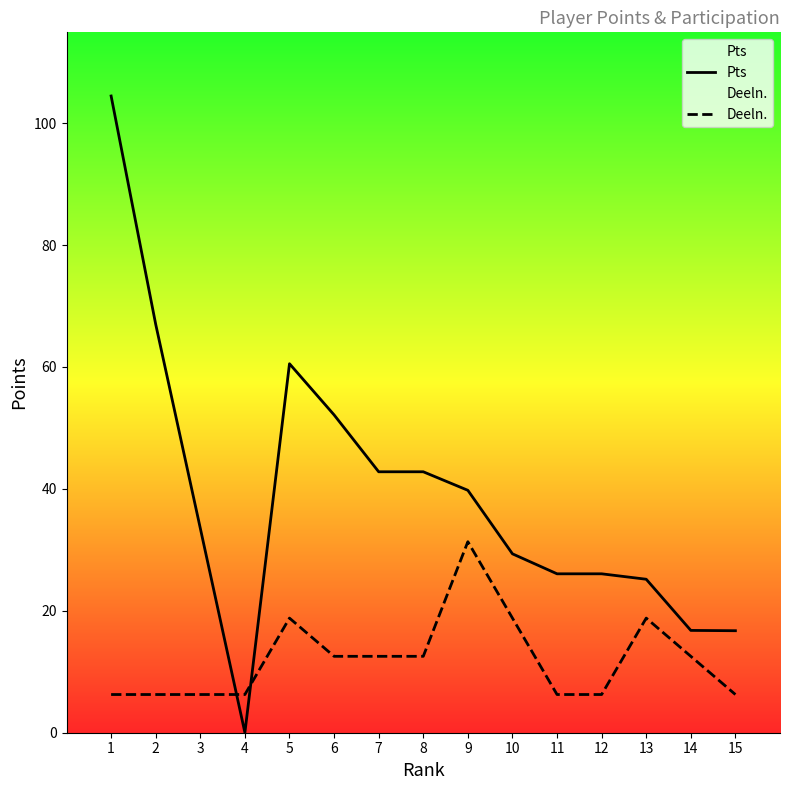

In Deeln., how many points are higher than both neighbors (excluding endpoints)?

3